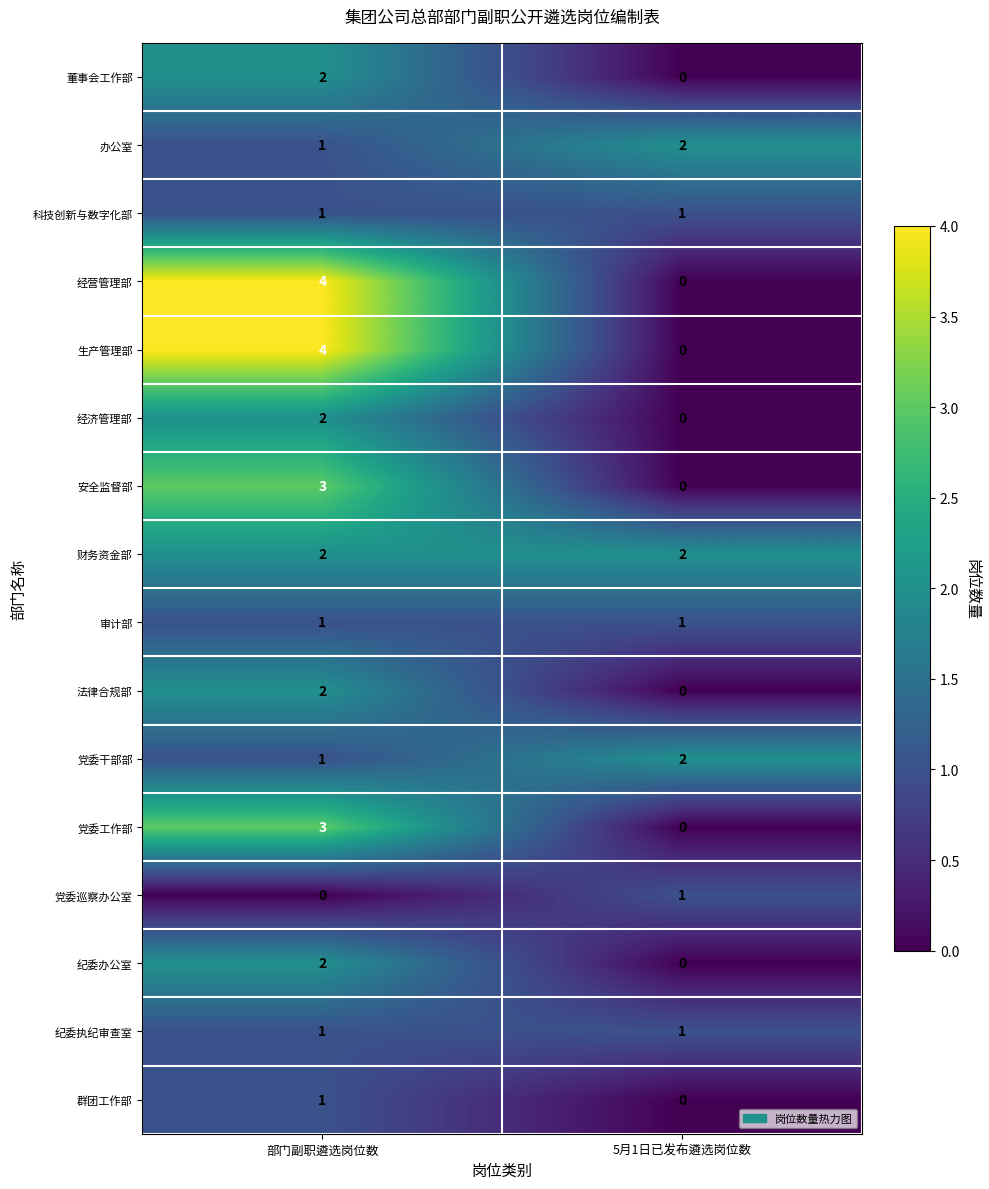

What is the greatest value displayed?

4